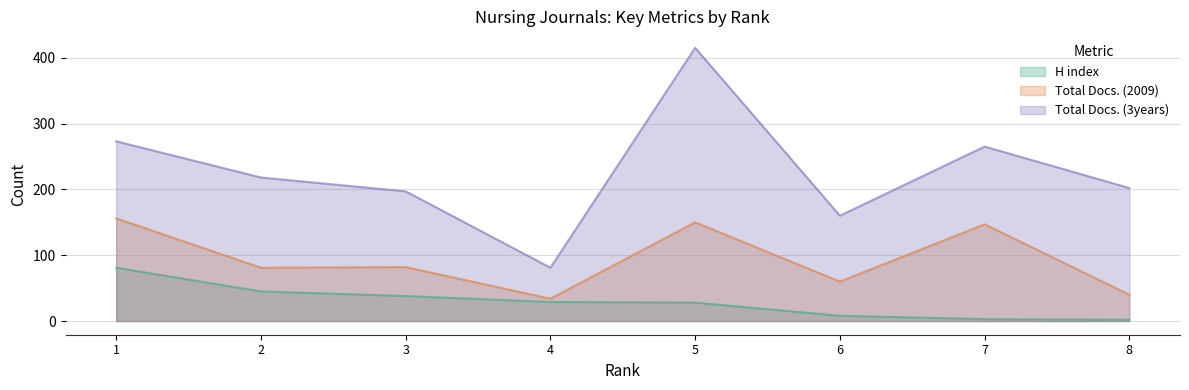

Rank the series by their maximum value, from lowest to highest.

H index, Total Docs. (2009), Total Docs. (3years)